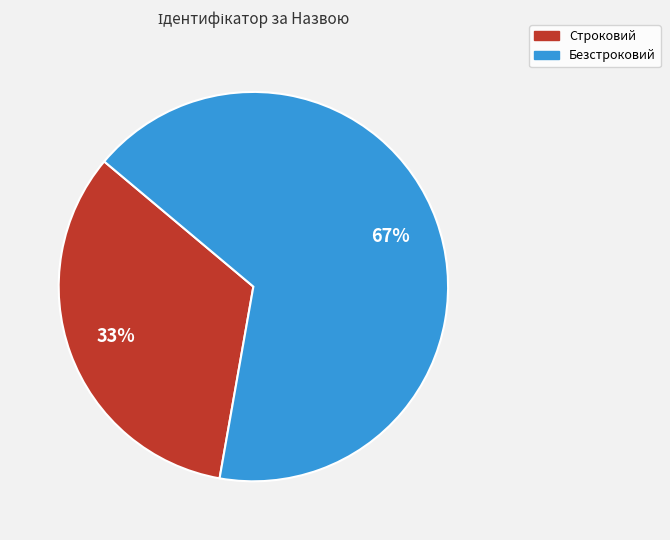

True or false: Безстроковий accounts for 78% of the total.

False